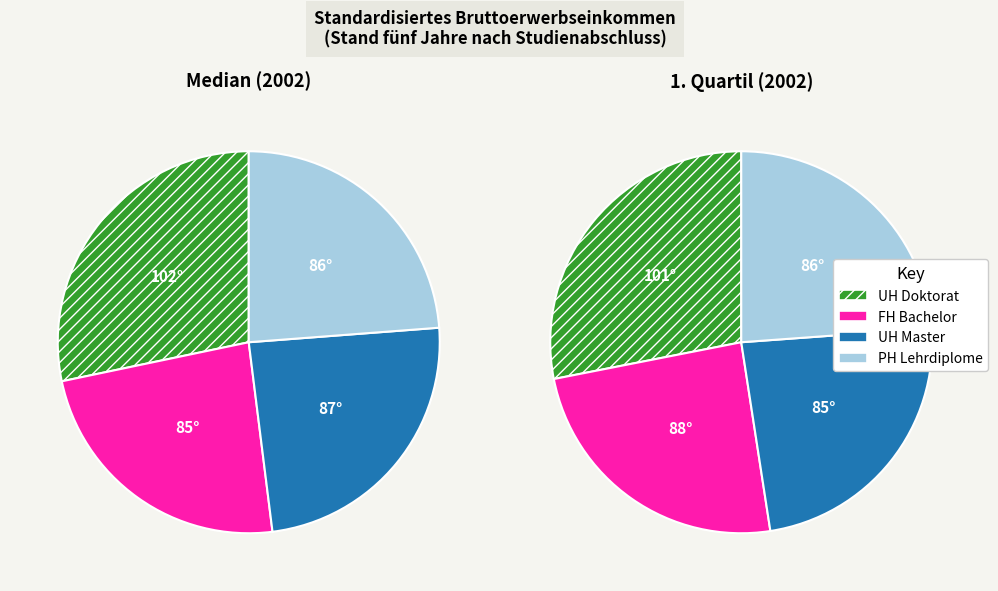

What is the total percentage of PH Lehrdiplome and UH Doktorat?

51.9%